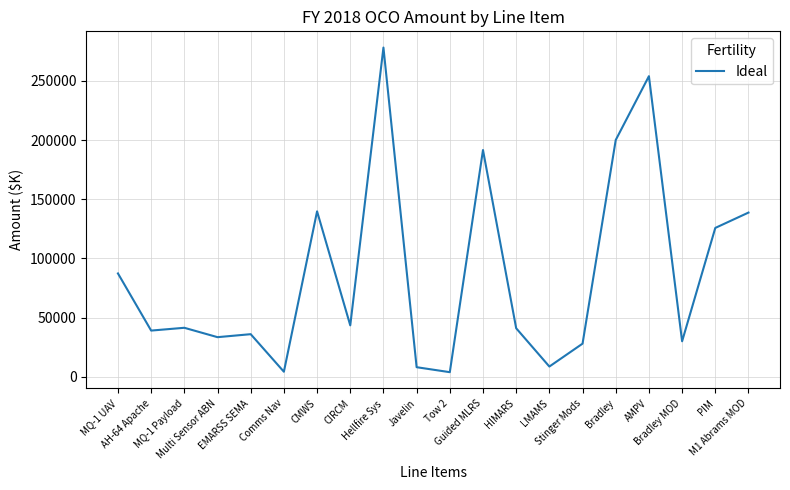

What is the difference between the maximum and minimum values?

274166